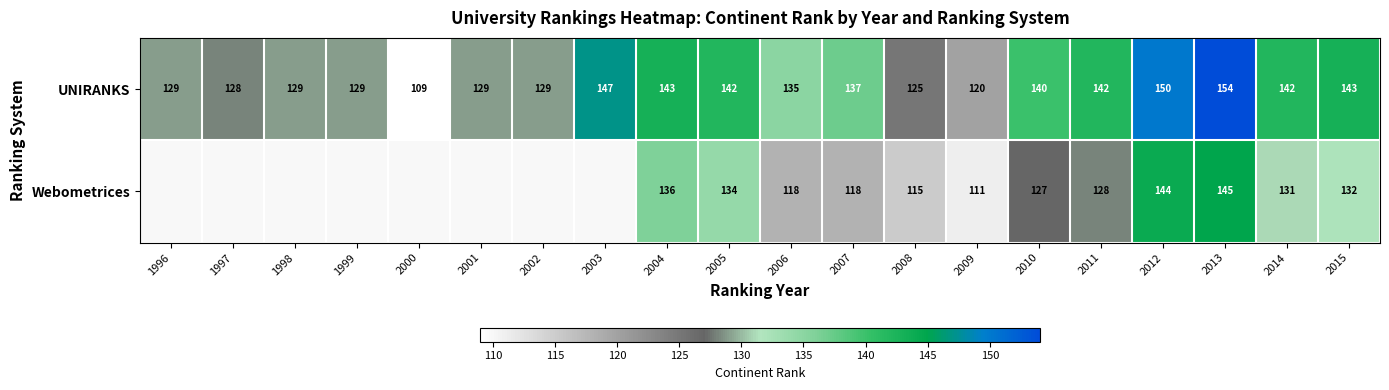

Count the number of data series in this chart.

2